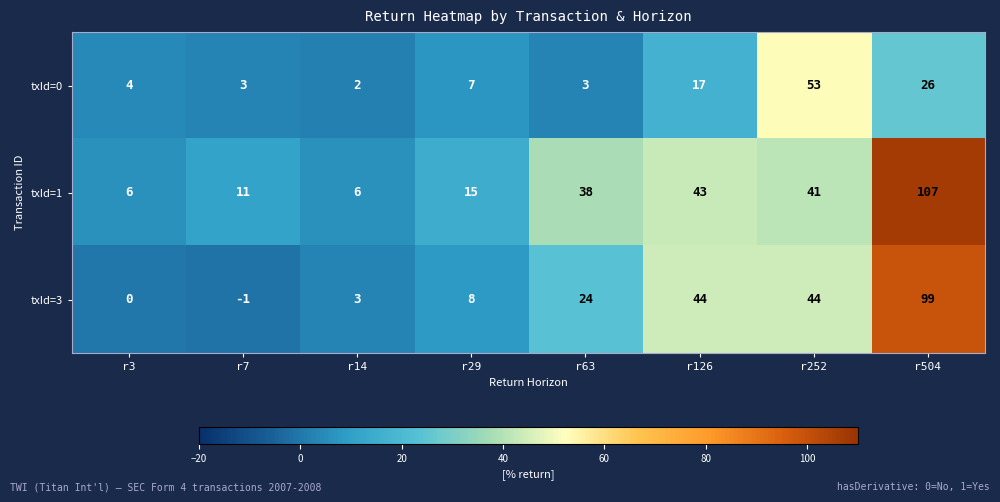

How many distinct data groups are displayed?

3